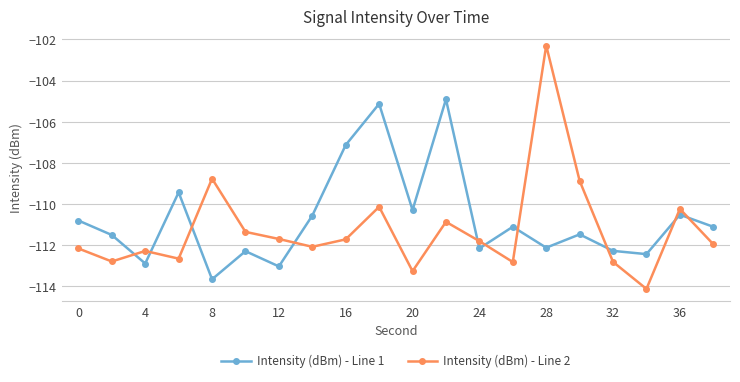

What is the difference between the second highest and second lowest values in the Intensity (dBm) - Line 2 series?

4.5